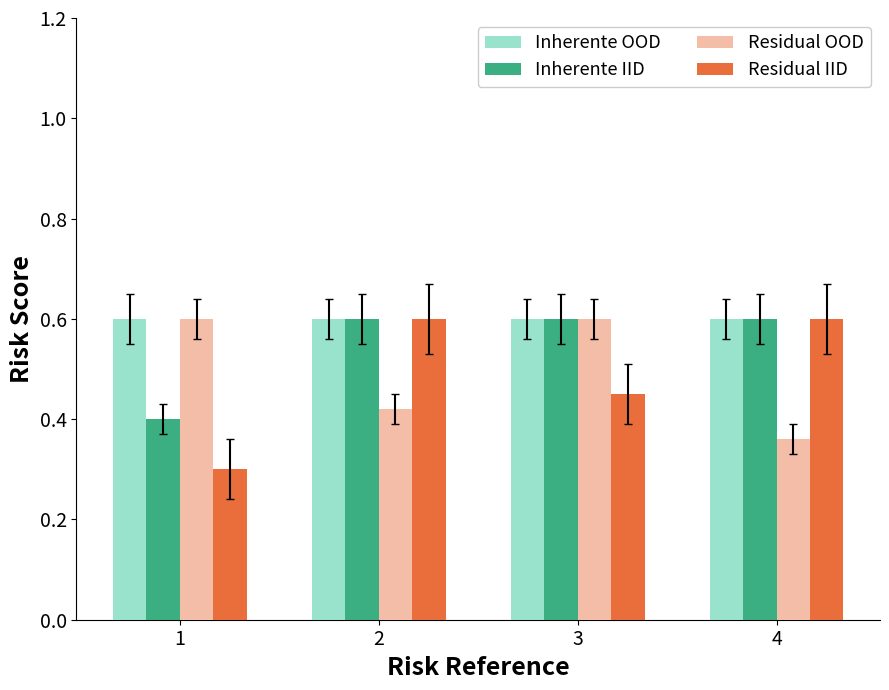

What is the sum of the Residual OOD values at 2 and 3?

1.0